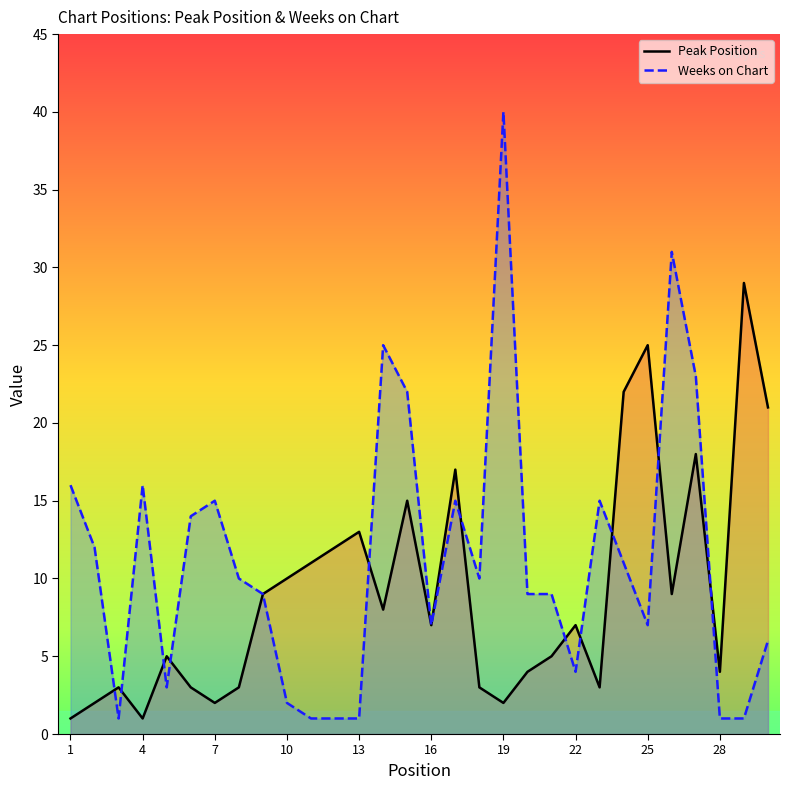

What is the sum of all Weeks on Chart values?

337